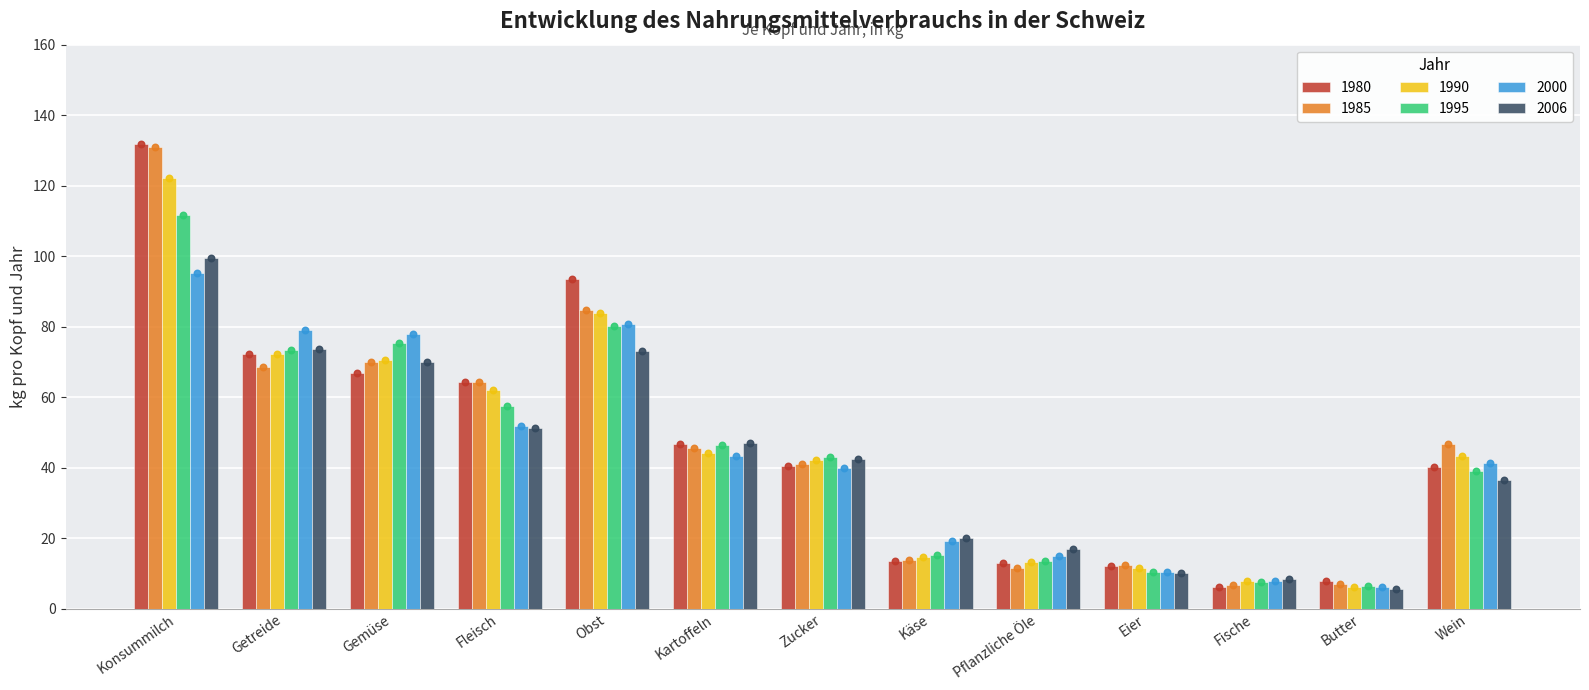

Which series contains the highest Y value?

1980